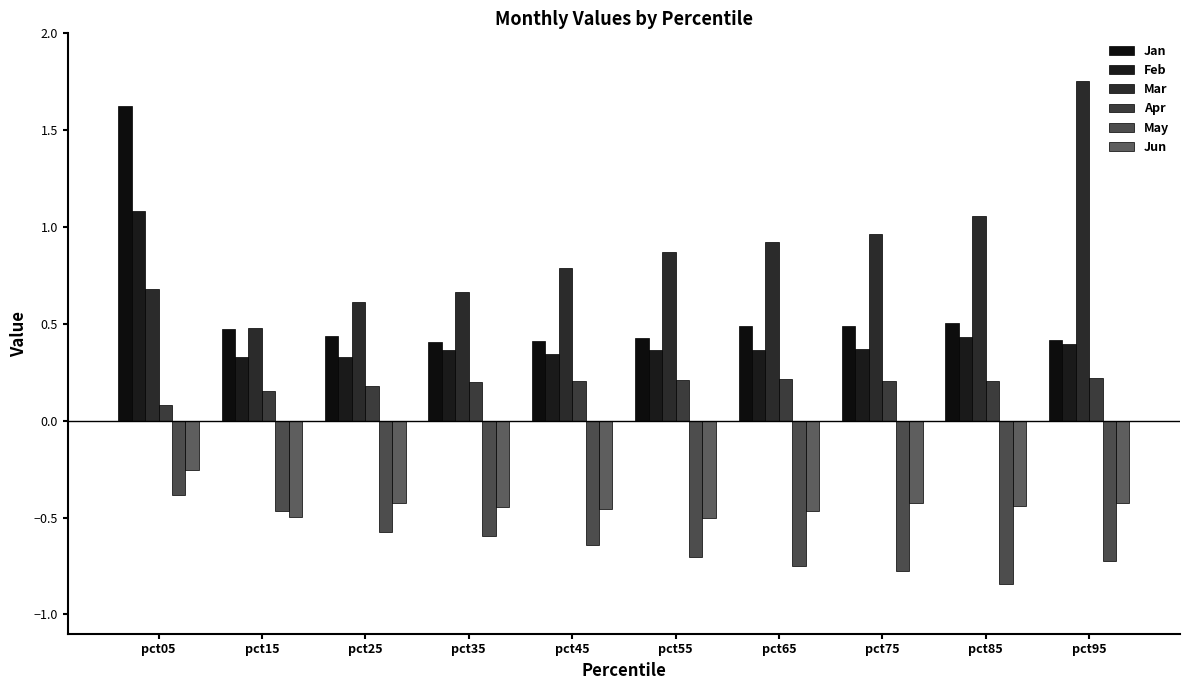

What is the value of the Jun bar at the 1st from the left?

-0.3